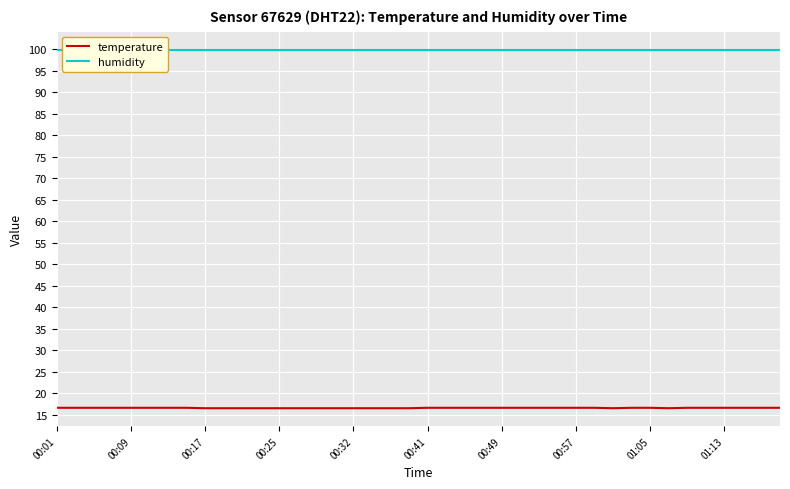

True or false: humidity and temperature cross at least once.

False